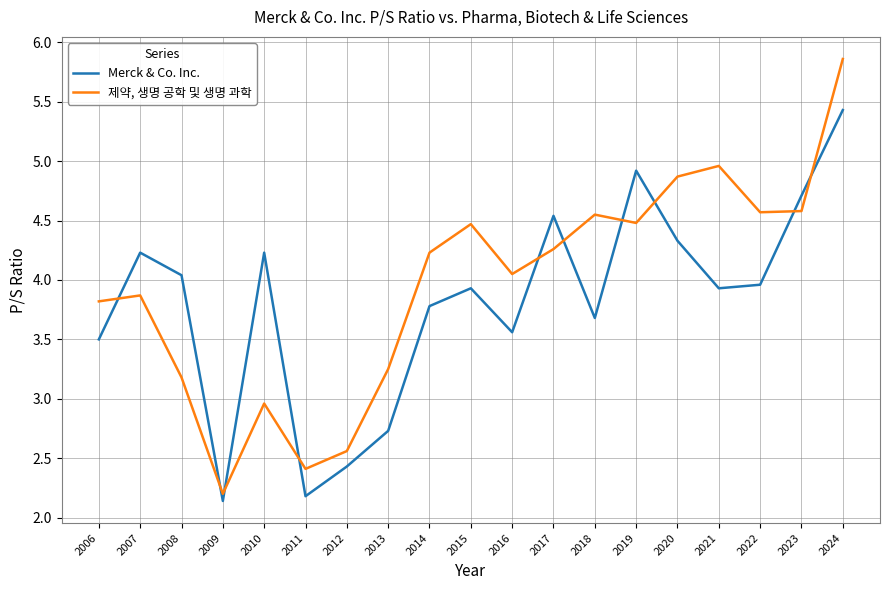

What is the sum of the Merck & Co. Inc. values at 2006 and 2016?

7.1